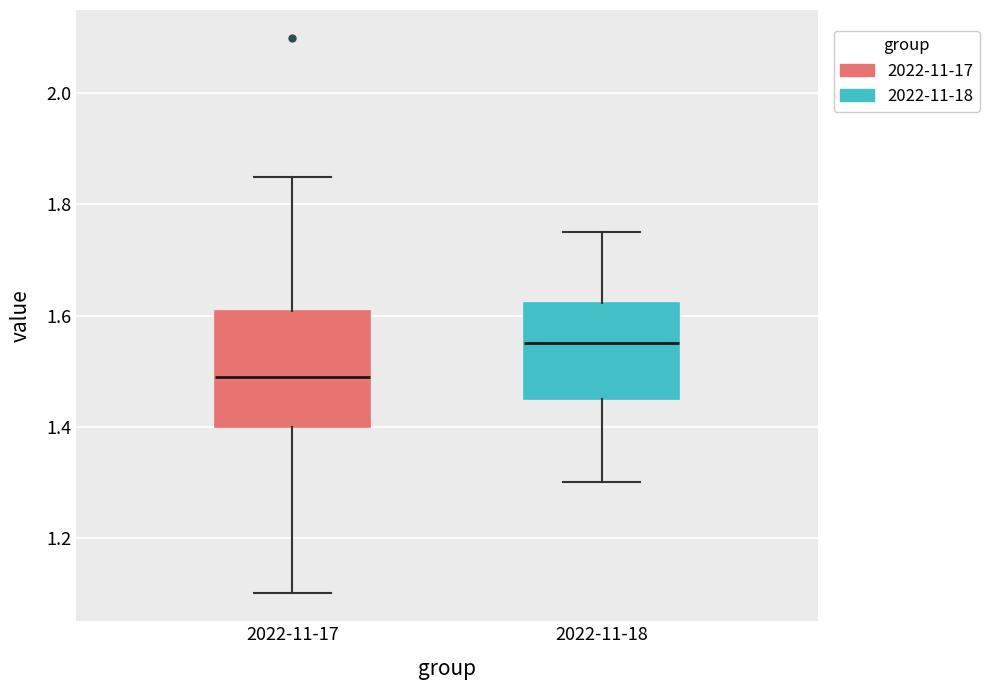

Which box's median line is the highest?

2022-11-18